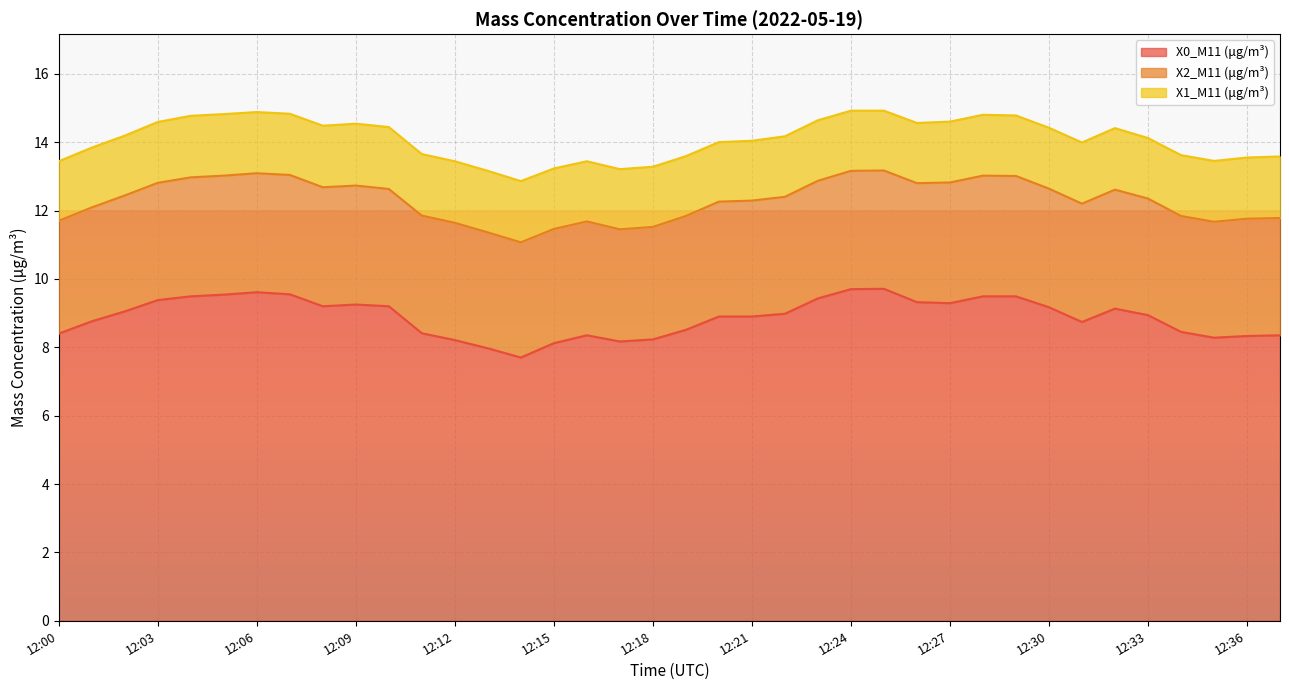

True or false: X1_M11 (μg/m³) has a value of 1.8 at 12:24.

True